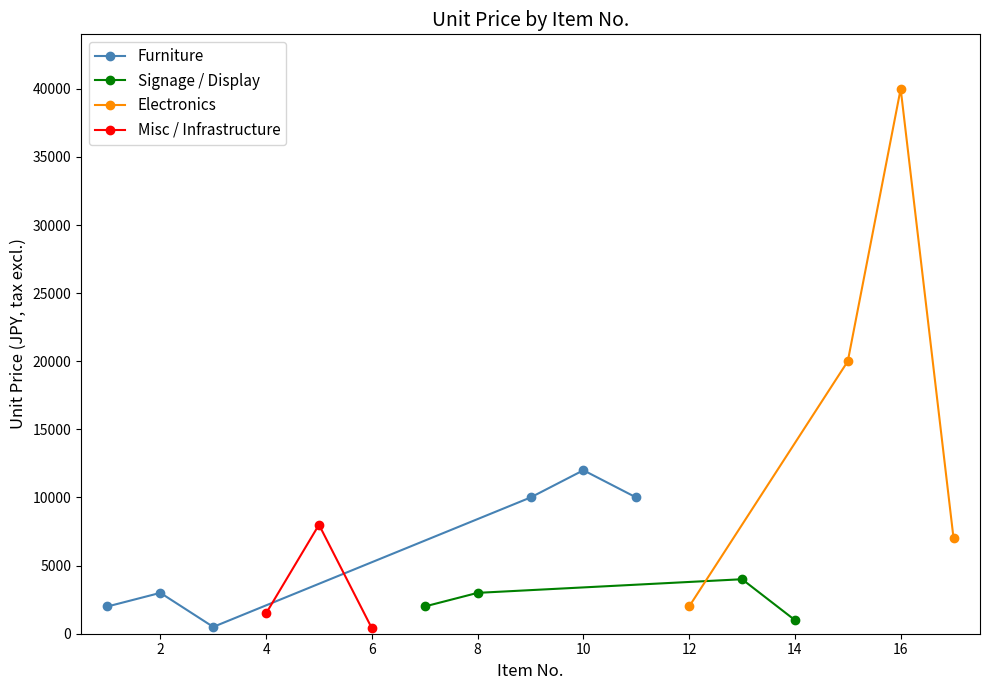

What is the maximum value for Furniture?

12000